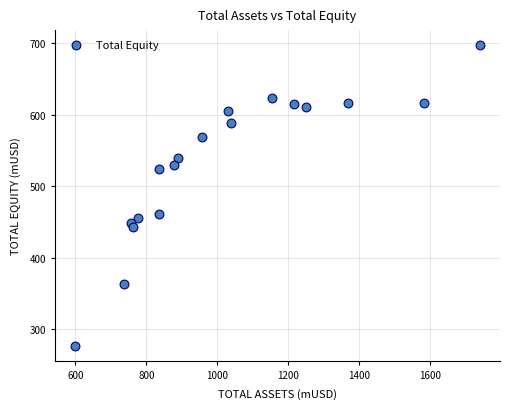

What Y value in the scatter plot is closest to 487?

460.9